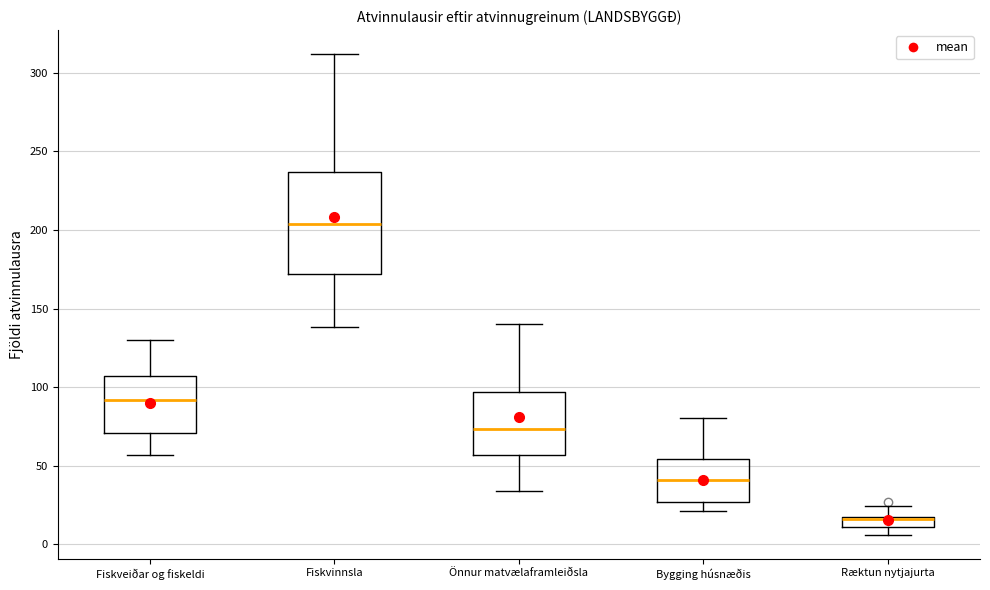

Which box is the tallest, from its lower edge to its upper edge?

Fiskvinnsla